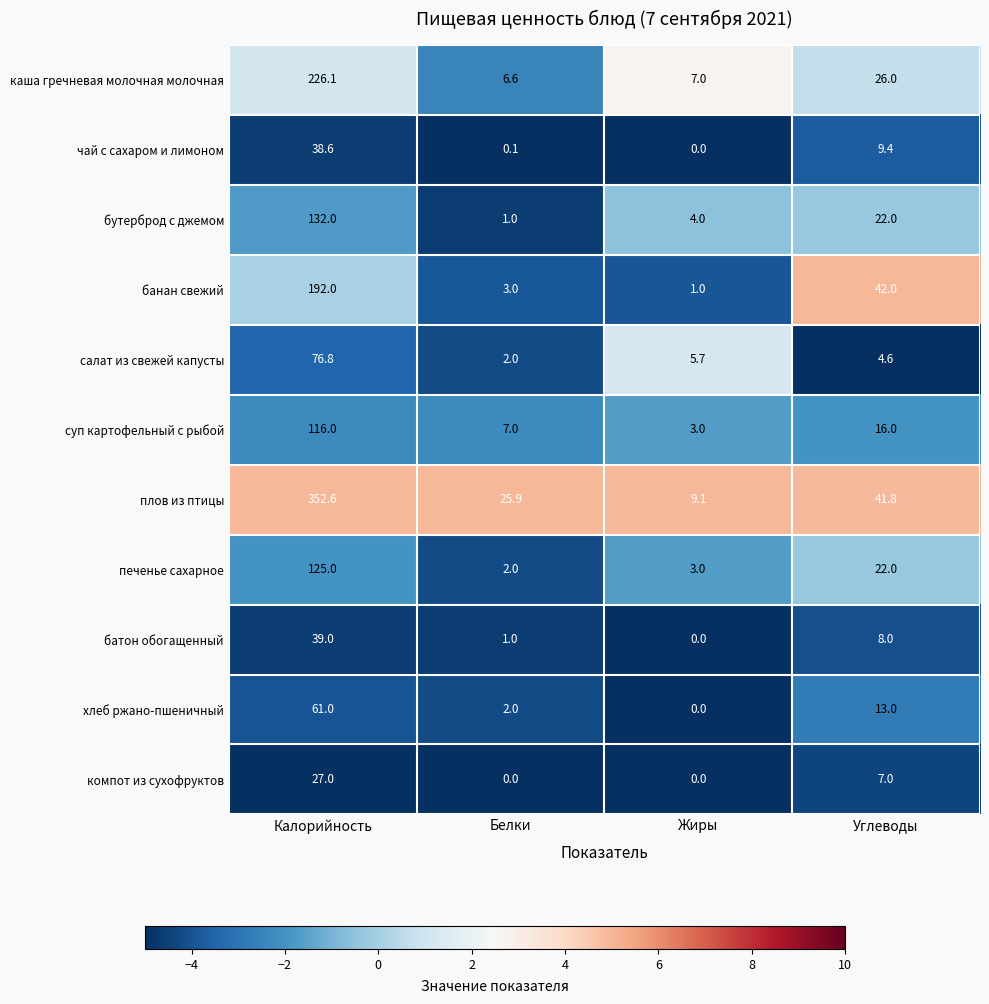

At which category is the sum across all series the highest?

Калорийность